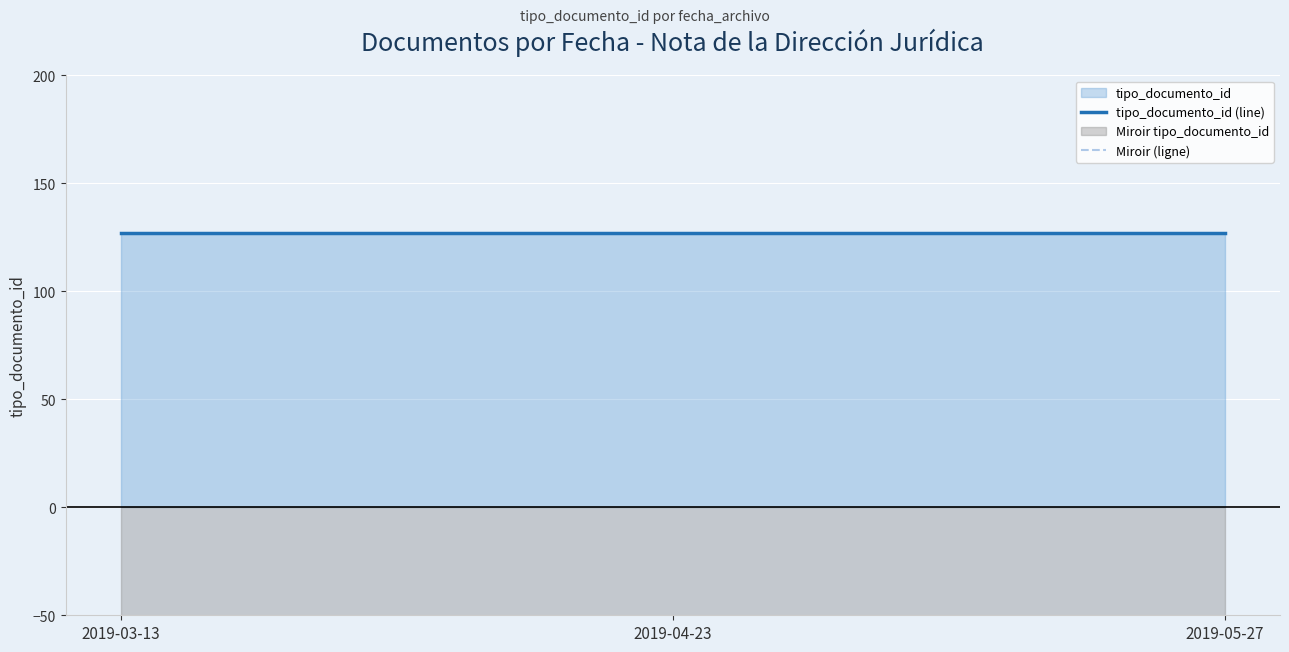

What is the highest value of the Miroir (ligne) series?

-127